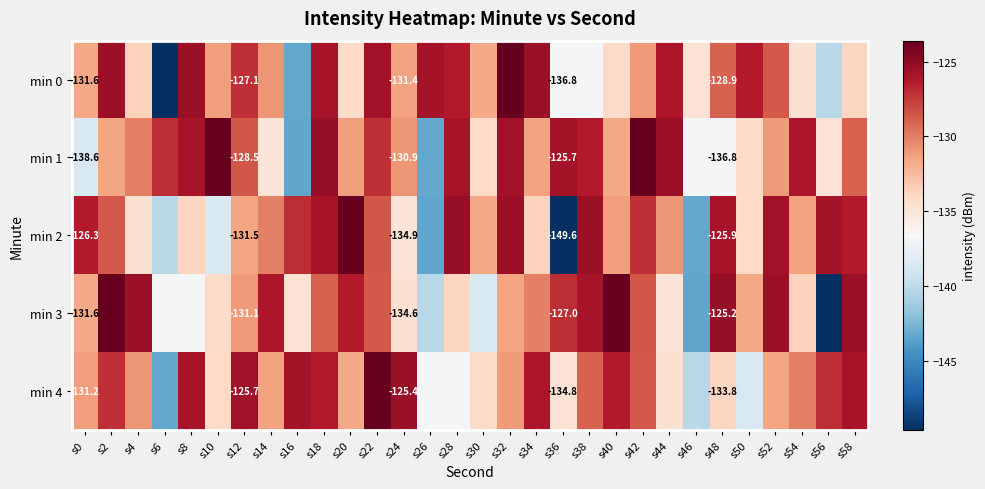

What is the sum of all min 2 values?

-3939.4